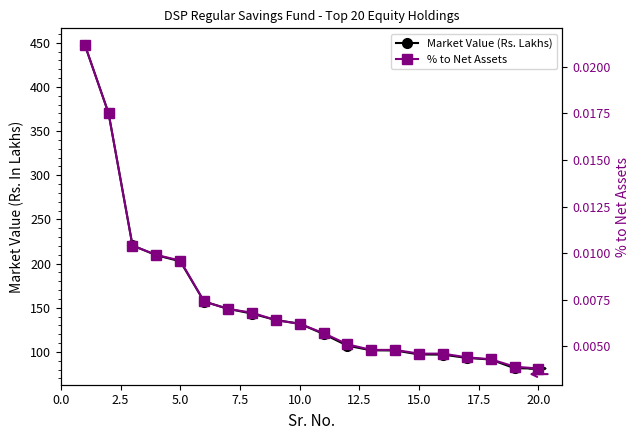

What are all the series names shown in the legend?

Market Value (Rs. Lakhs), % to Net Assets